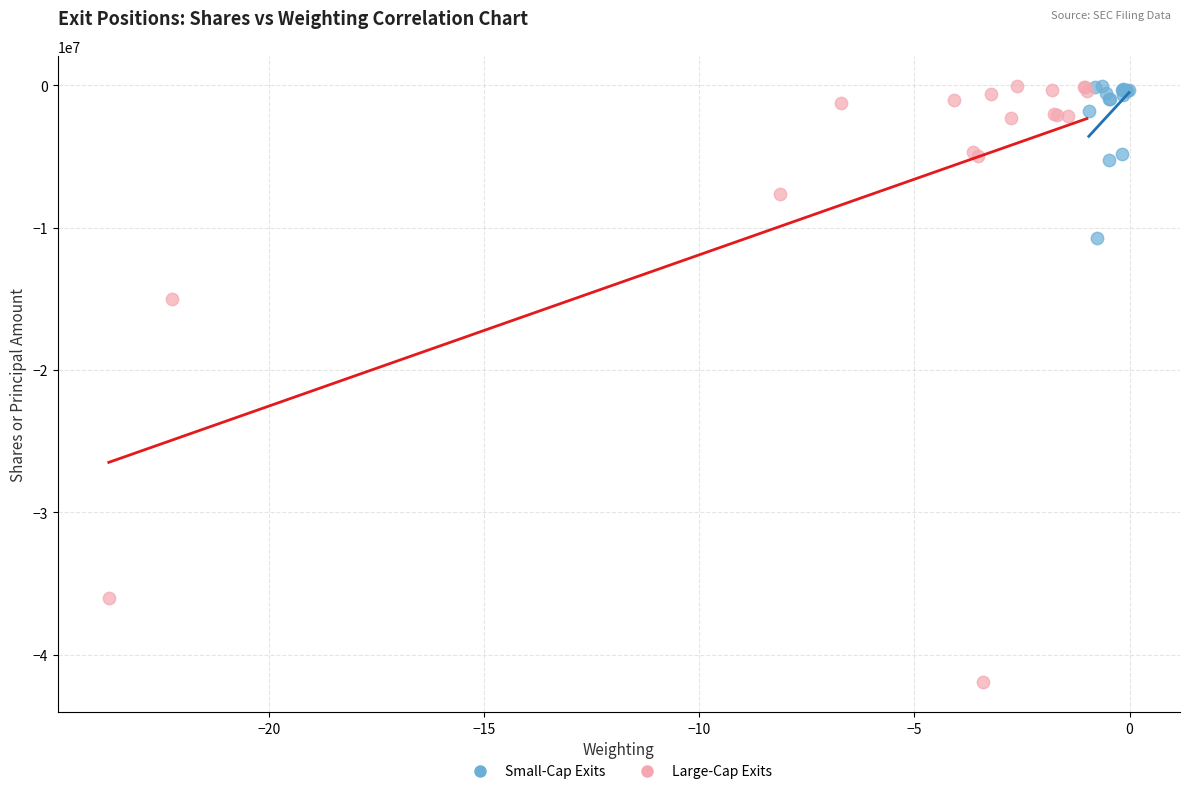

What are all the series names shown in the legend?

Small-Cap Exits, Large-Cap Exits